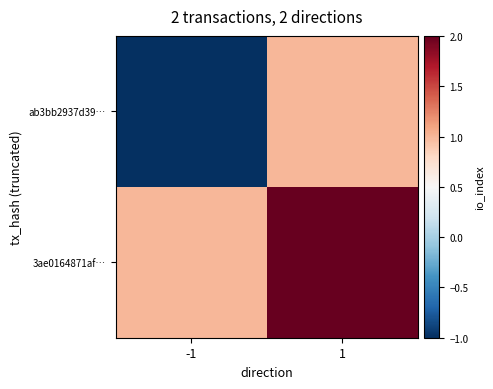

Between -1 and 1, which is larger?

1